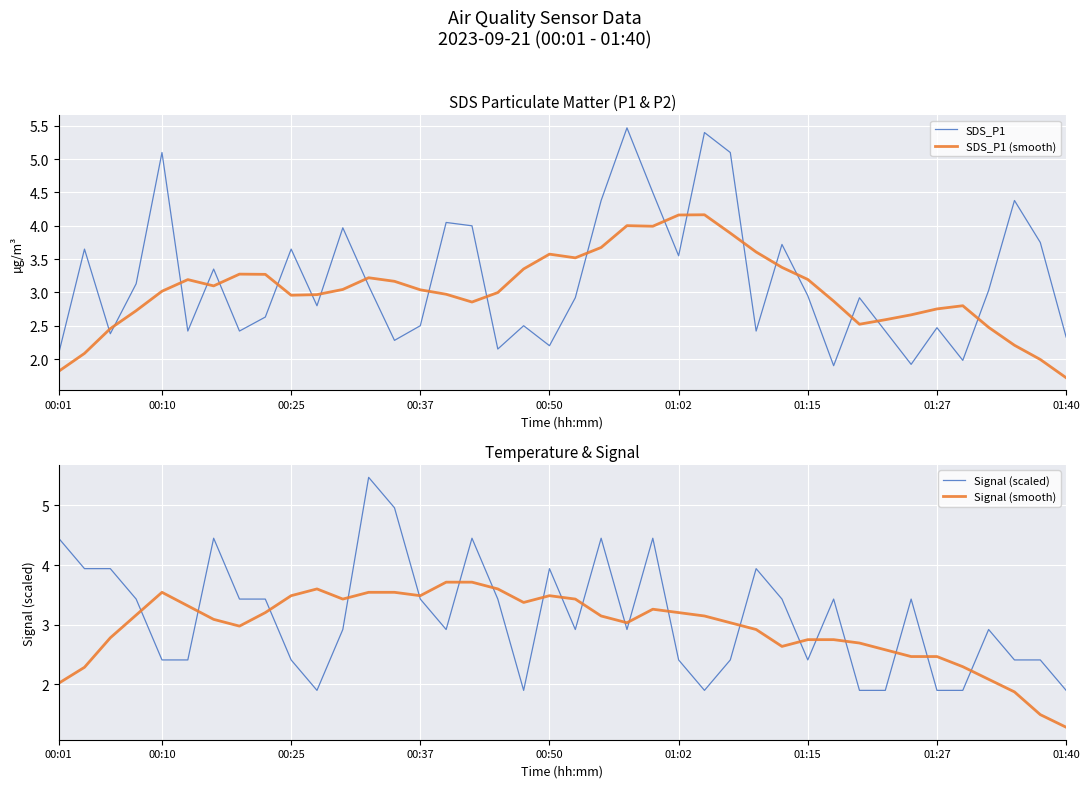

What position from the right is 28?

12